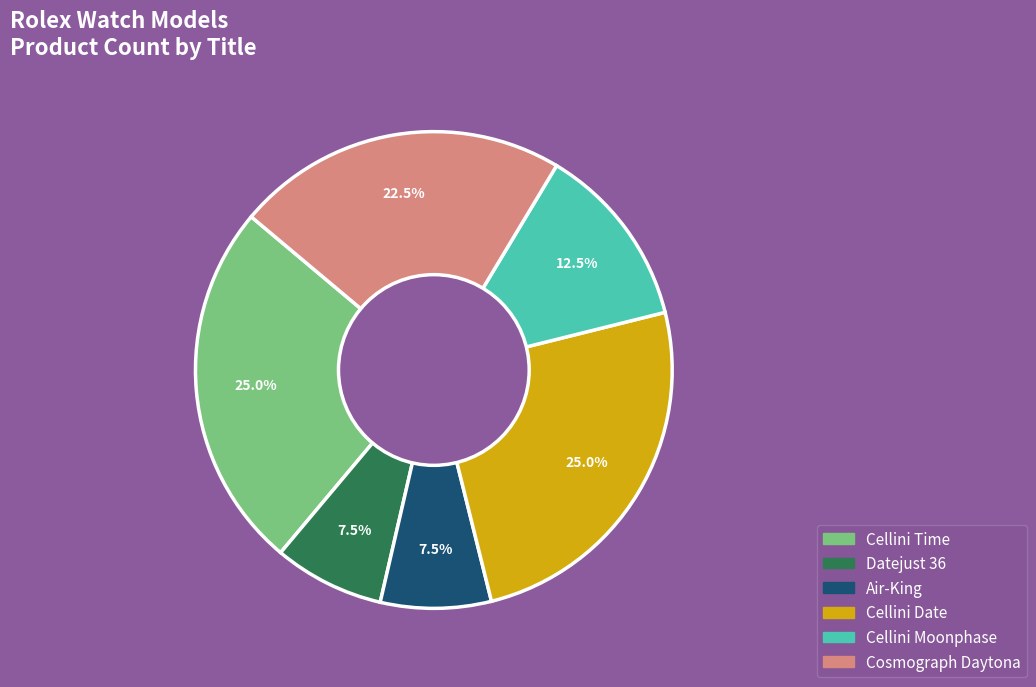

Count the number of slices in the pie.

6